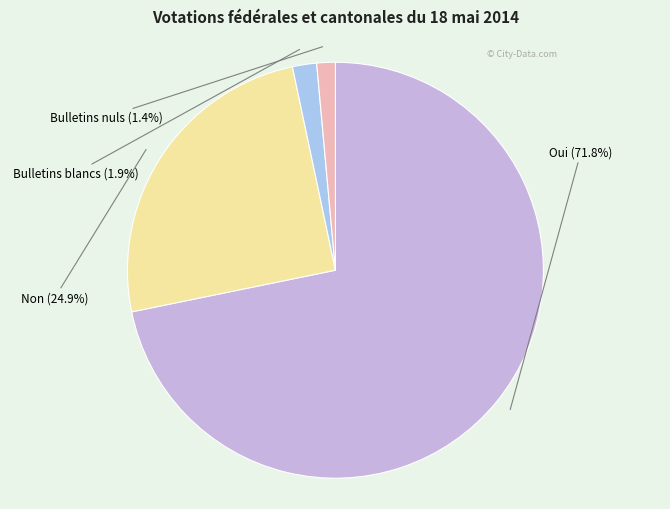

Which slice is the largest?

Oui